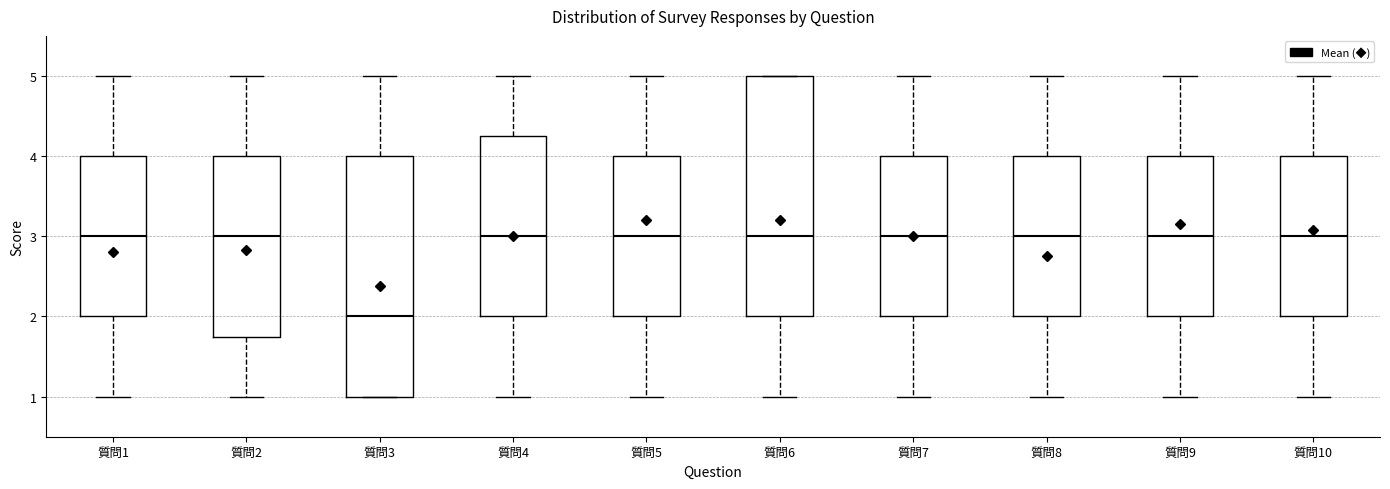

Reading left to right, read every box against the y-axis: the position of its median line, the range the box covers, and the ends of its whiskers. The values are not printed on the chart, so give them approximately, as read against the axis.

質問1: median 3.0, box 2.0 to 4.0, whiskers 1.0 to 5.0
質問2: median 3.0, box 1.8 to 4.0, whiskers 1.0 to 5.0
質問3: median 2.0, box 1.0 to 4.0, whiskers 1.0 to 5.0
質問4: median 3.0, box 2.0 to 4.3, whiskers 1.0 to 5.0
質問5: median 3.0, box 2.0 to 4.0, whiskers 1.0 to 5.0
質問6: median 3.0, box 2.0 to 5.0, whiskers 1.0 to 5.0
質問7: median 3.0, box 2.0 to 4.0, whiskers 1.0 to 5.0
質問8: median 3.0, box 2.0 to 4.0, whiskers 1.0 to 5.0
質問9: median 3.0, box 2.0 to 4.0, whiskers 1.0 to 5.0
質問10: median 3.0, box 2.0 to 4.0, whiskers 1.0 to 5.0